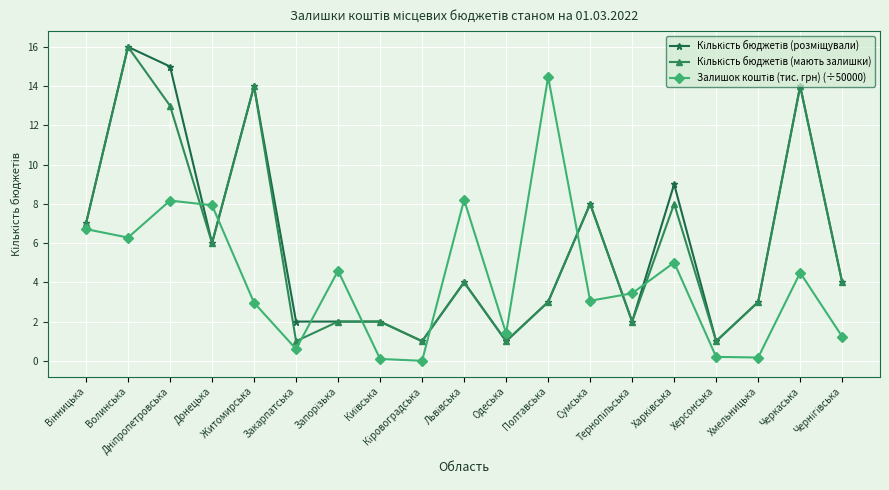

Is the value of Кількість бюджетів (розміщували) at Тернопільська greater than the value of Залишок коштів (тис. грн) (÷50000) at Одеська?

Yes